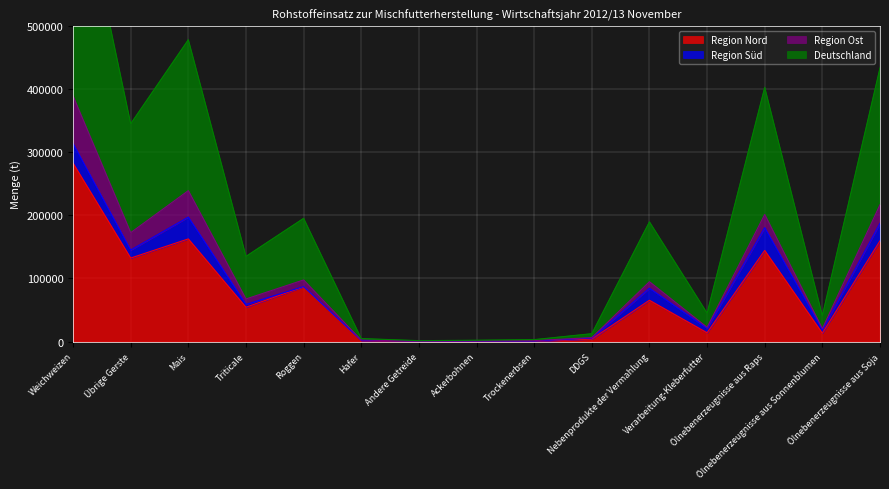

True or false: Deutschland and Region Nord intersect in this chart.

False